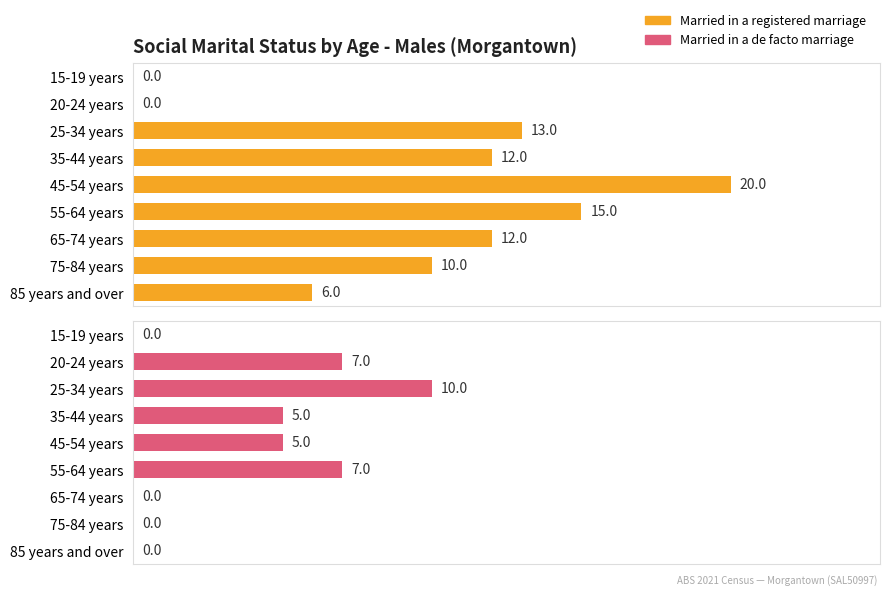

True or false: Married in a de facto marriage has a value of 3 at 7.

False